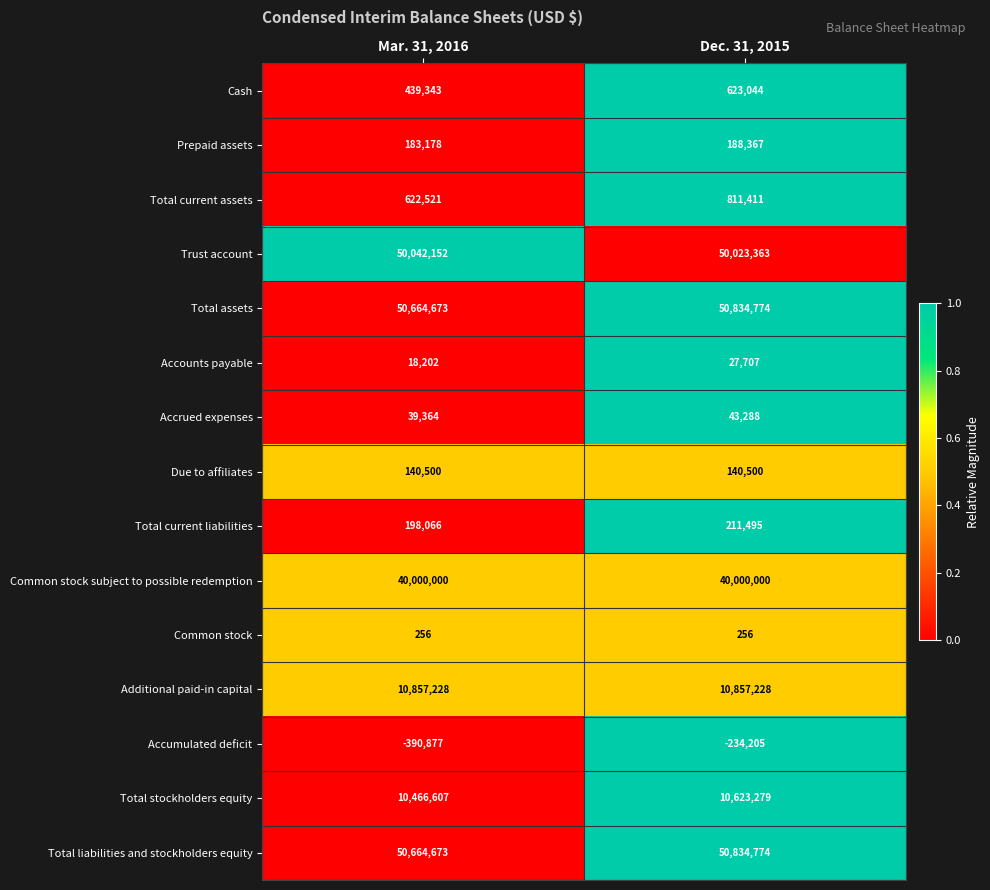

Reading left to right, what are all the values shown in this chart?

Cash: Mar. 31, 2016=439343	Dec. 31, 2015=623044
Prepaid assets: Mar. 31, 2016=183178	Dec. 31, 2015=188367
Total current assets: Mar. 31, 2016=622521	Dec. 31, 2015=811411
Trust account: Mar. 31, 2016=50042152	Dec. 31, 2015=50023363
Total assets: Mar. 31, 2016=50664673	Dec. 31, 2015=50834774
Accounts payable: Mar. 31, 2016=18202	Dec. 31, 2015=27707
Accrued expenses: Mar. 31, 2016=39364	Dec. 31, 2015=43288
Due to affiliates: Mar. 31, 2016=140500	Dec. 31, 2015=140500
Total current liabilities: Mar. 31, 2016=198066	Dec. 31, 2015=211495
Common stock subject to possible redemption: Mar. 31, 2016=40000000	Dec. 31, 2015=40000000
Common stock: Mar. 31, 2016=256	Dec. 31, 2015=256
Additional paid-in capital: Mar. 31, 2016=10857228	Dec. 31, 2015=10857228
Accumulated deficit: Mar. 31, 2016=-390877	Dec. 31, 2015=-234205
Total stockholders equity: Mar. 31, 2016=10466607	Dec. 31, 2015=10623279
Total liabilities and stockholders equity: Mar. 31, 2016=50664673	Dec. 31, 2015=50834774